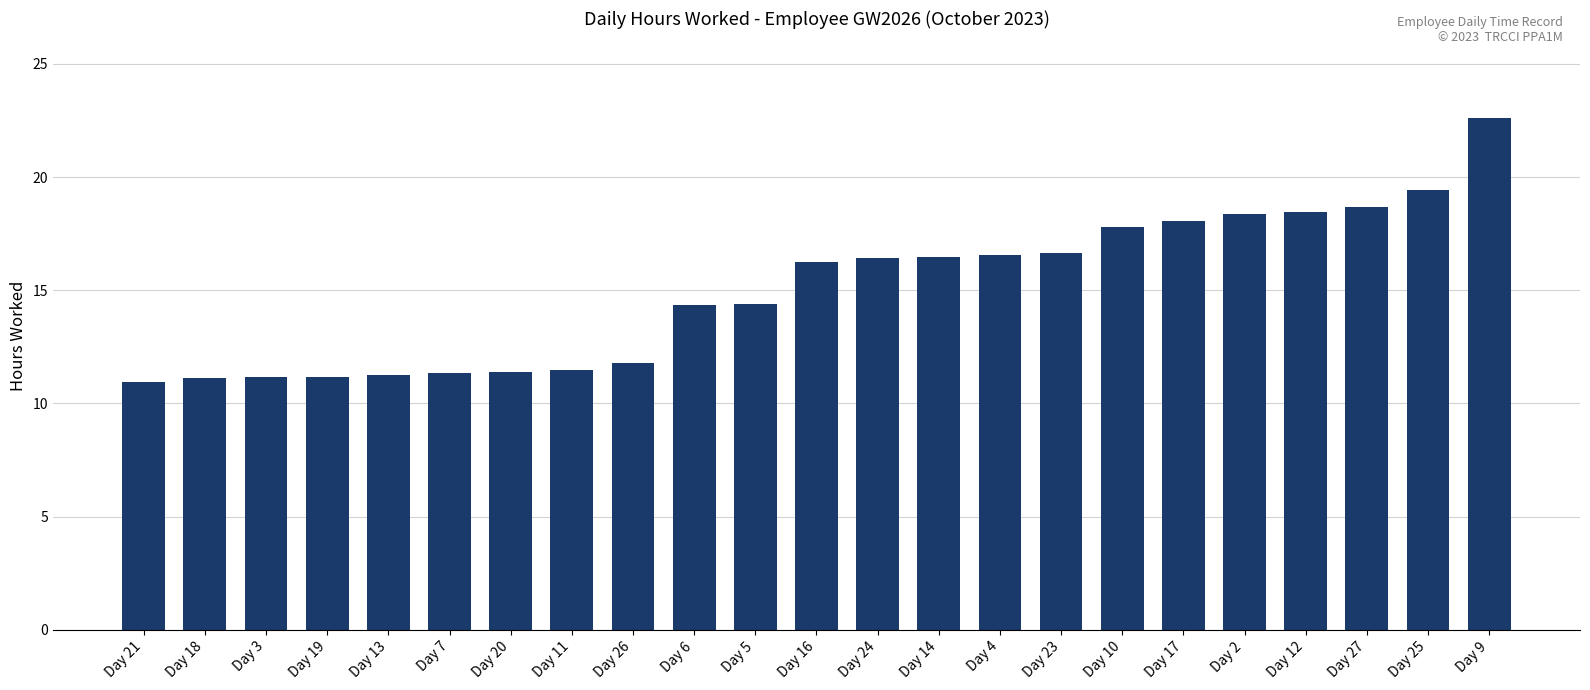

Which has a higher value, Day 2 or Day 5?

Day 2